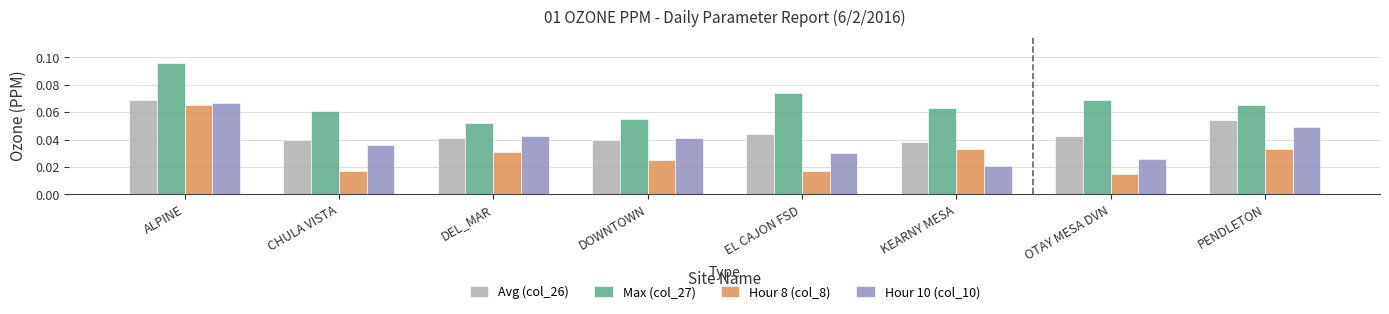

True or false: Avg (col_26) has a value of 0.1 at DOWNTOWN.

False